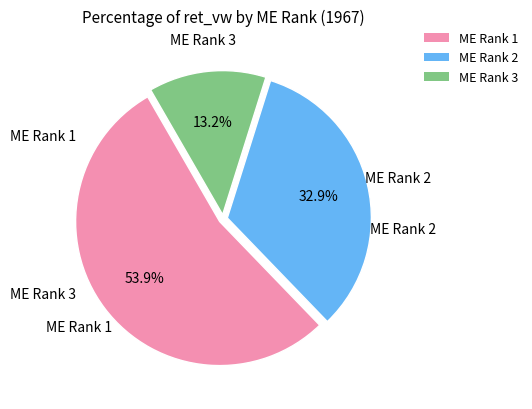

Approximately how many times larger is the value at ME Rank 2 compared to ME Rank 3?

2.5